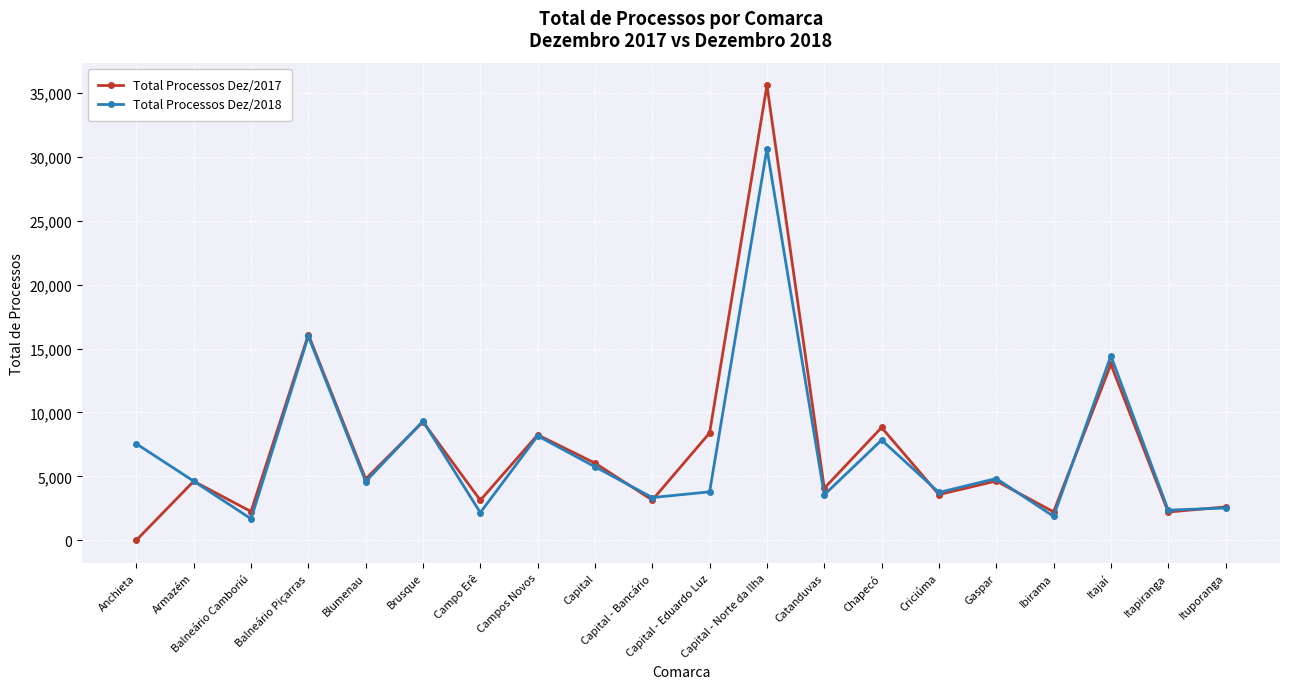

How many lines are shown in the chart?

2